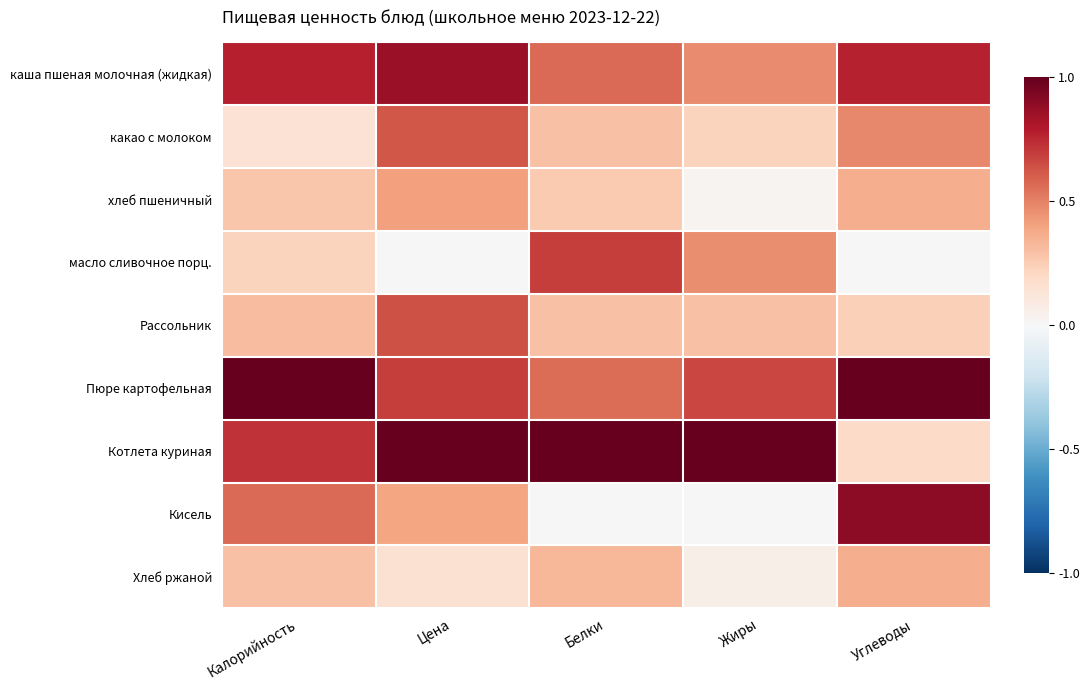

Between Жиры and Углеводы, which series saw the biggest shift?

Кисель